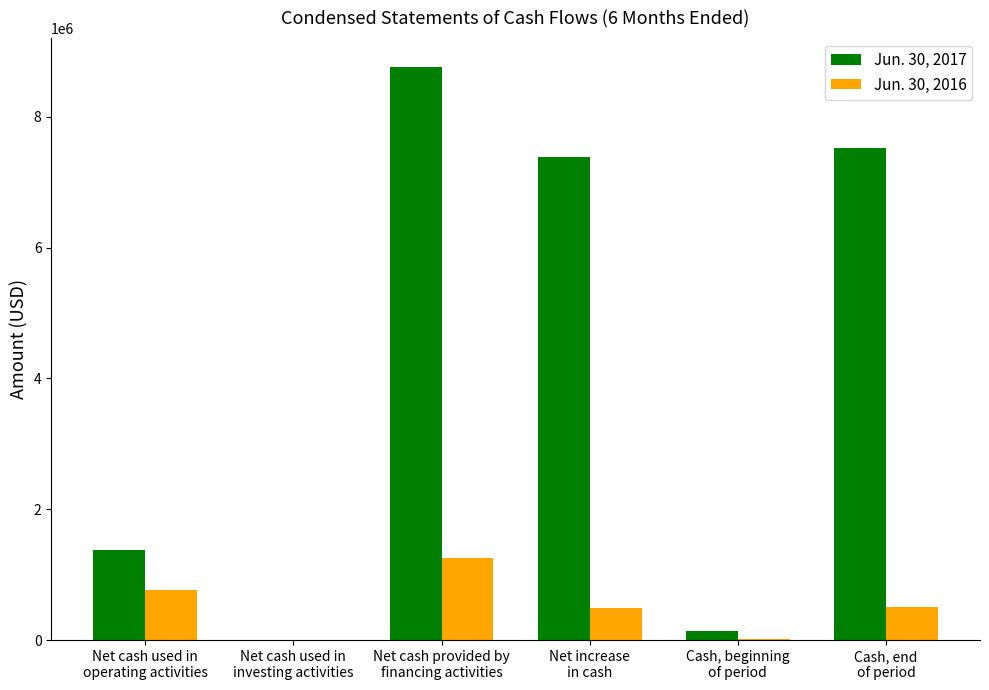

What is the maximum value shown in the chart?

8765700